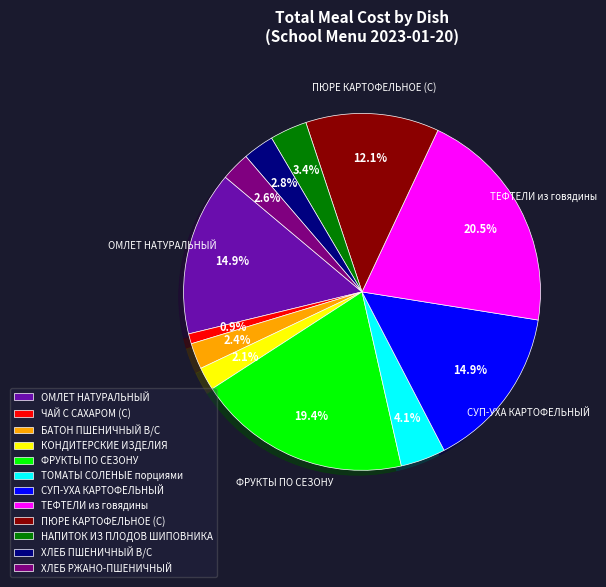

Is СУП-УХА КАРТОФЕЛЬНЫЙ the majority of the pie?

No